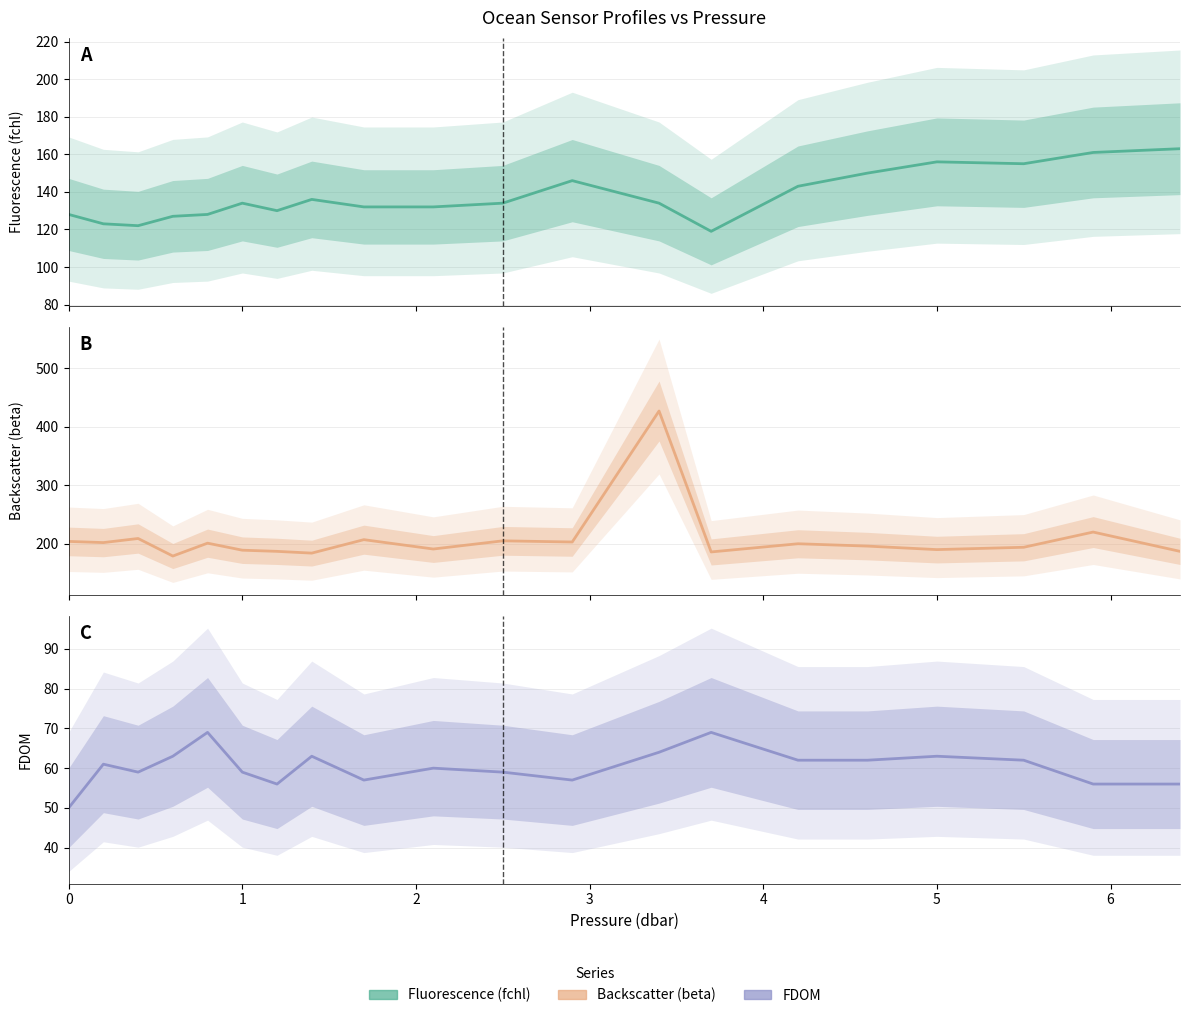

What is the highest value of the beta series?

427